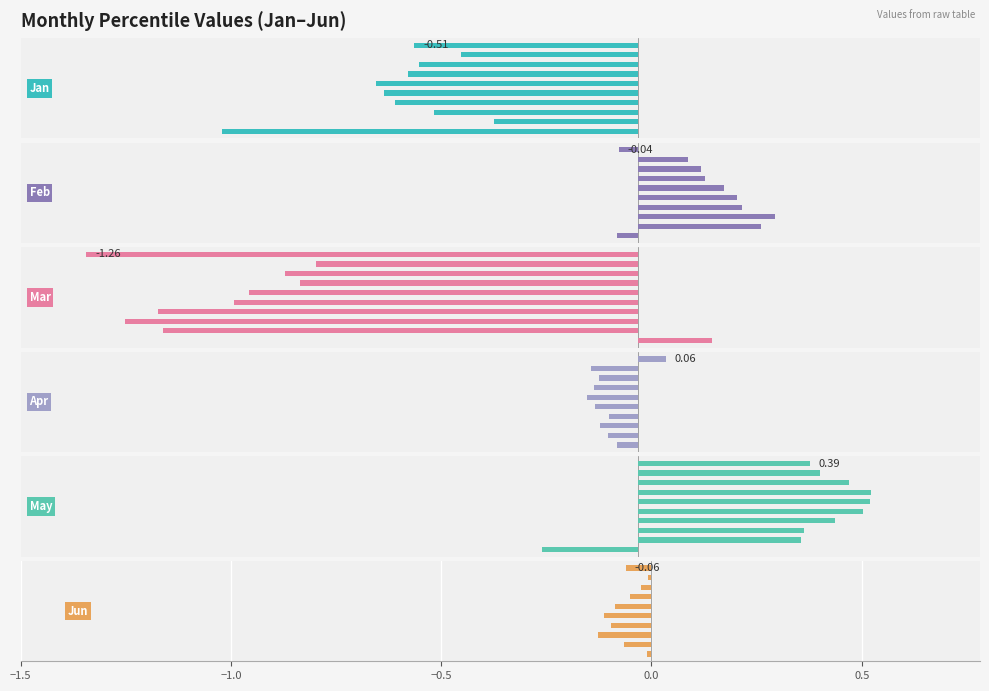

What are all the series names shown in the legend?

Jan, Feb, Mar, Apr, May, Jun